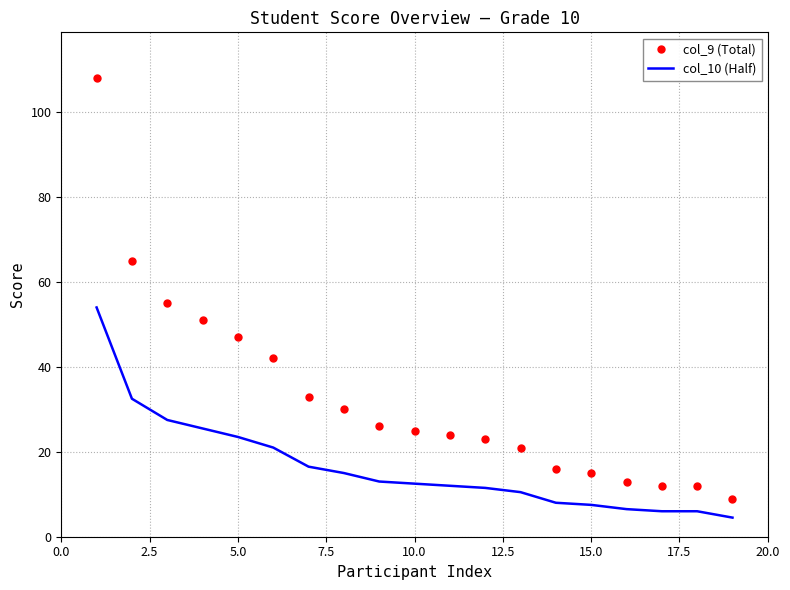

Rank the series by their maximum value, from lowest to highest.

col_10 (Half), col_9 (Total)